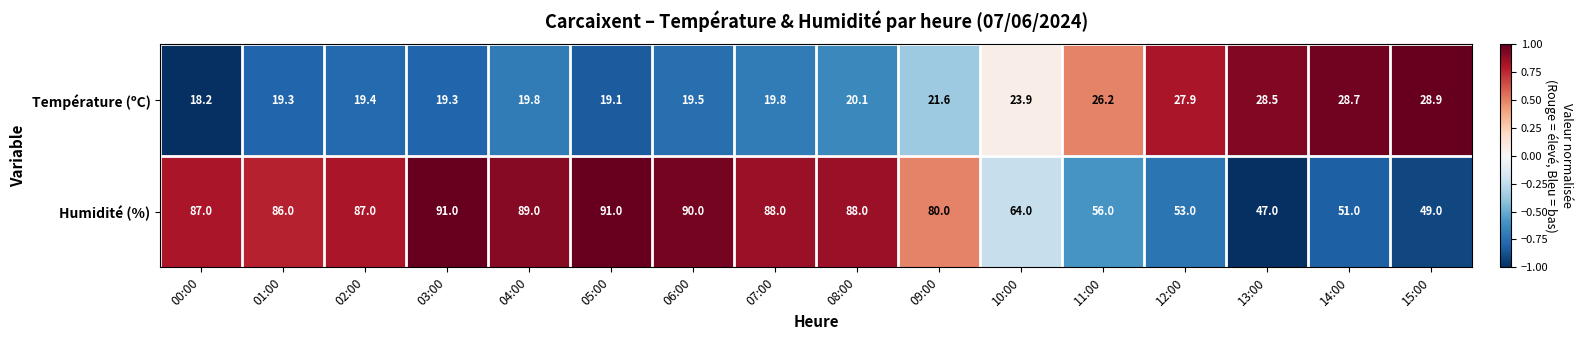

Which series has the largest total across all categories?

Humidité (%)